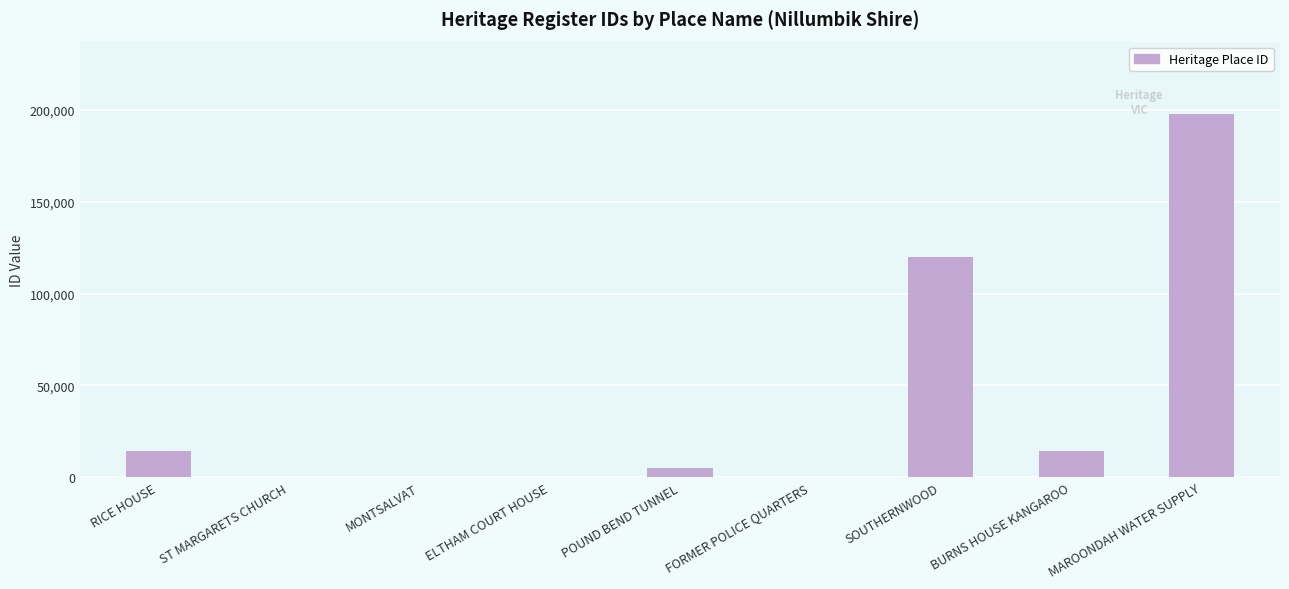

What is the greatest value displayed?

197552